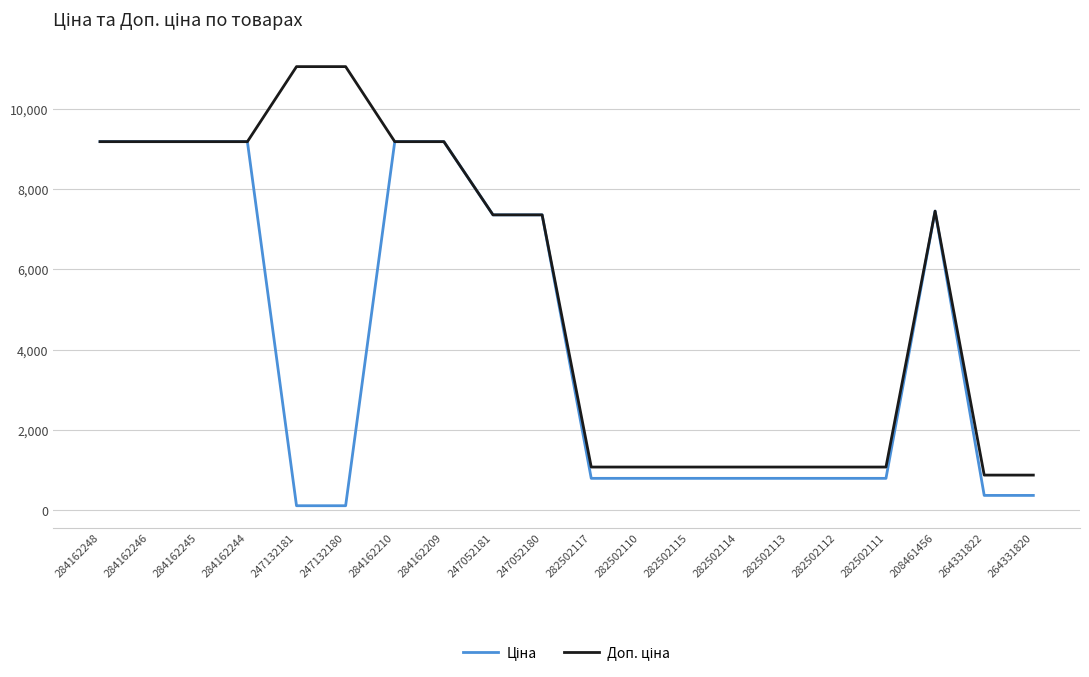

What is the spread (max minus min) of values at 282502114?

281.6